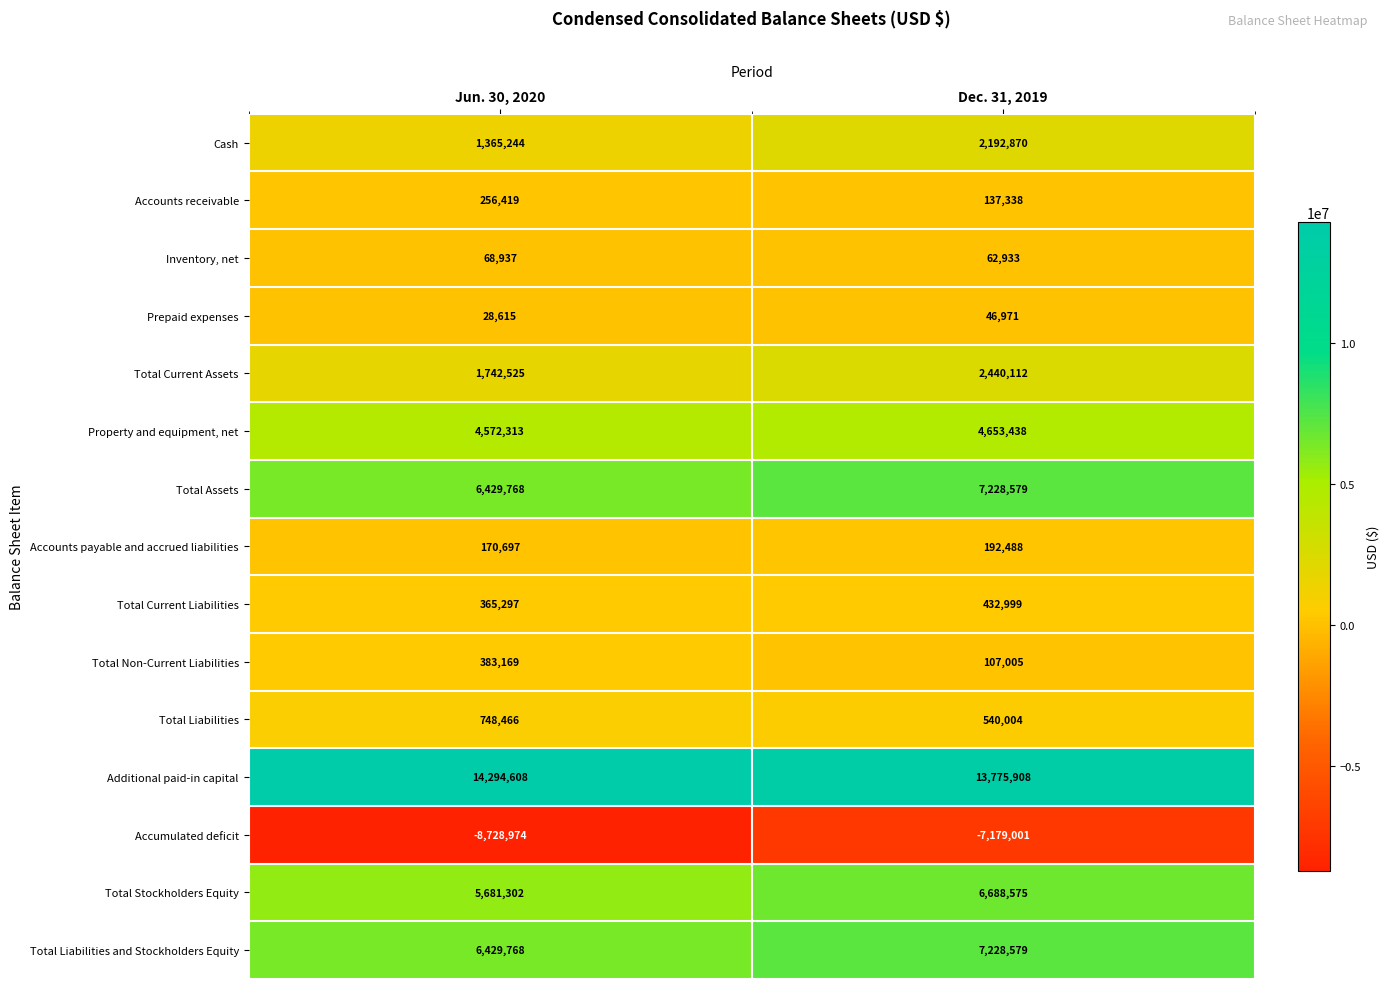

Which series has the largest total across all categories?

Additional paid-in capital